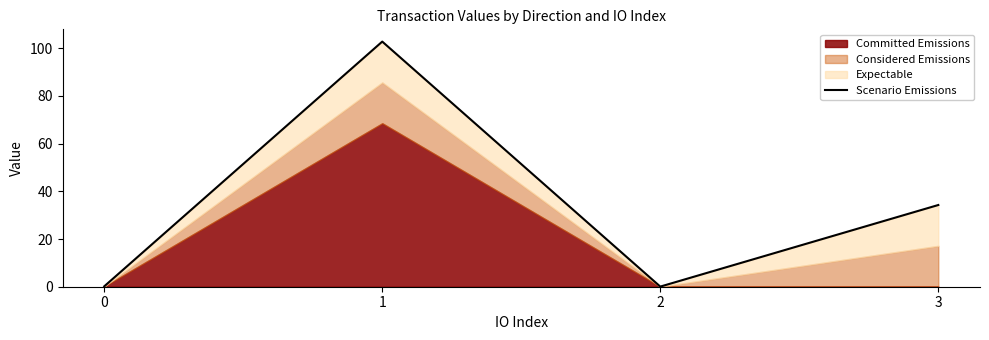

What is the sum of the values at 3 and 2?

34.3